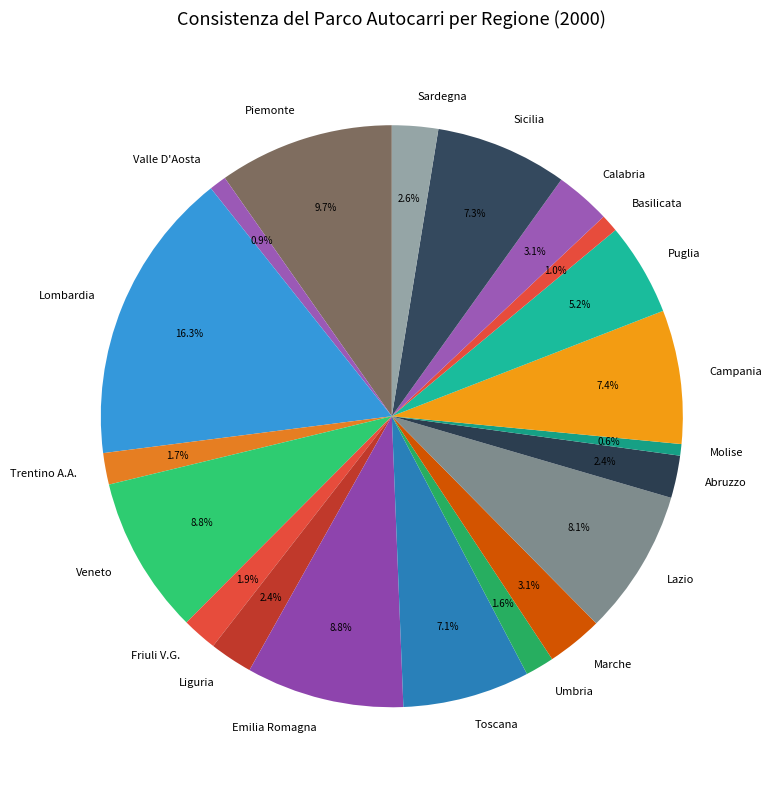

How much of the chart is everything except Lombardia?

83.7%